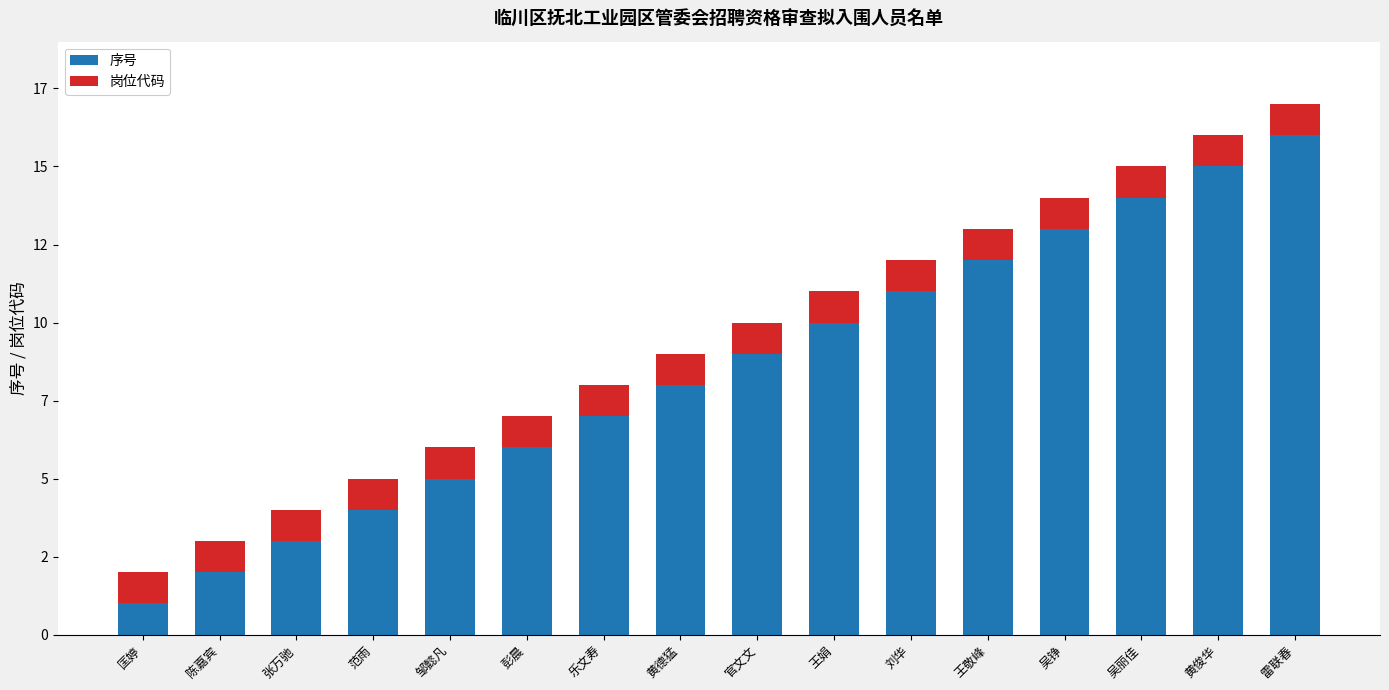

What are all the series names shown in the legend?

序号, 岗位代码